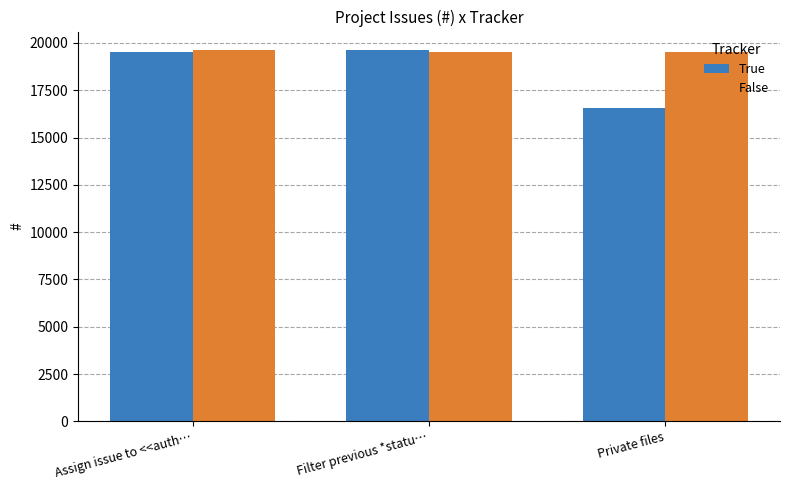

Reading left to right, list all the values displayed in this chart.

True: Assign issue to <<auth…=19501	Filter previous *statu…=19622	Private files=16561
False: Assign issue to <<auth…=19622	Filter previous *statu…=19501	Private files=19501